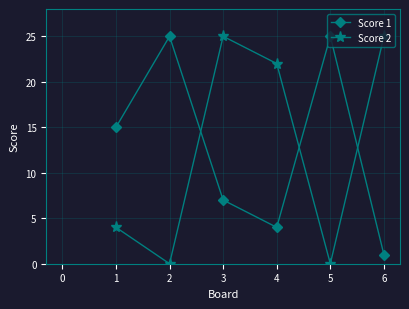

Between which two adjacent categories do Score 2 and Score 1 first intersect?

2 and 3